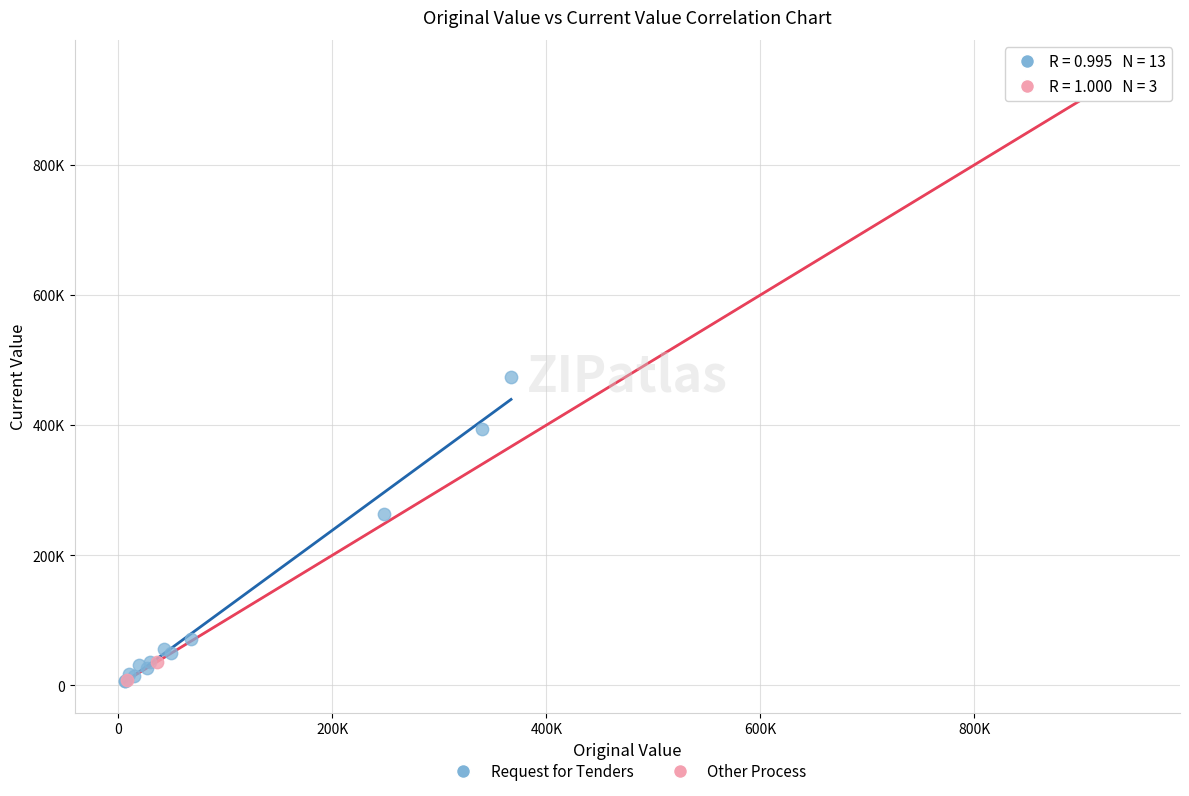

What are all the series names shown in the legend?

Request for Tenders, Other Process